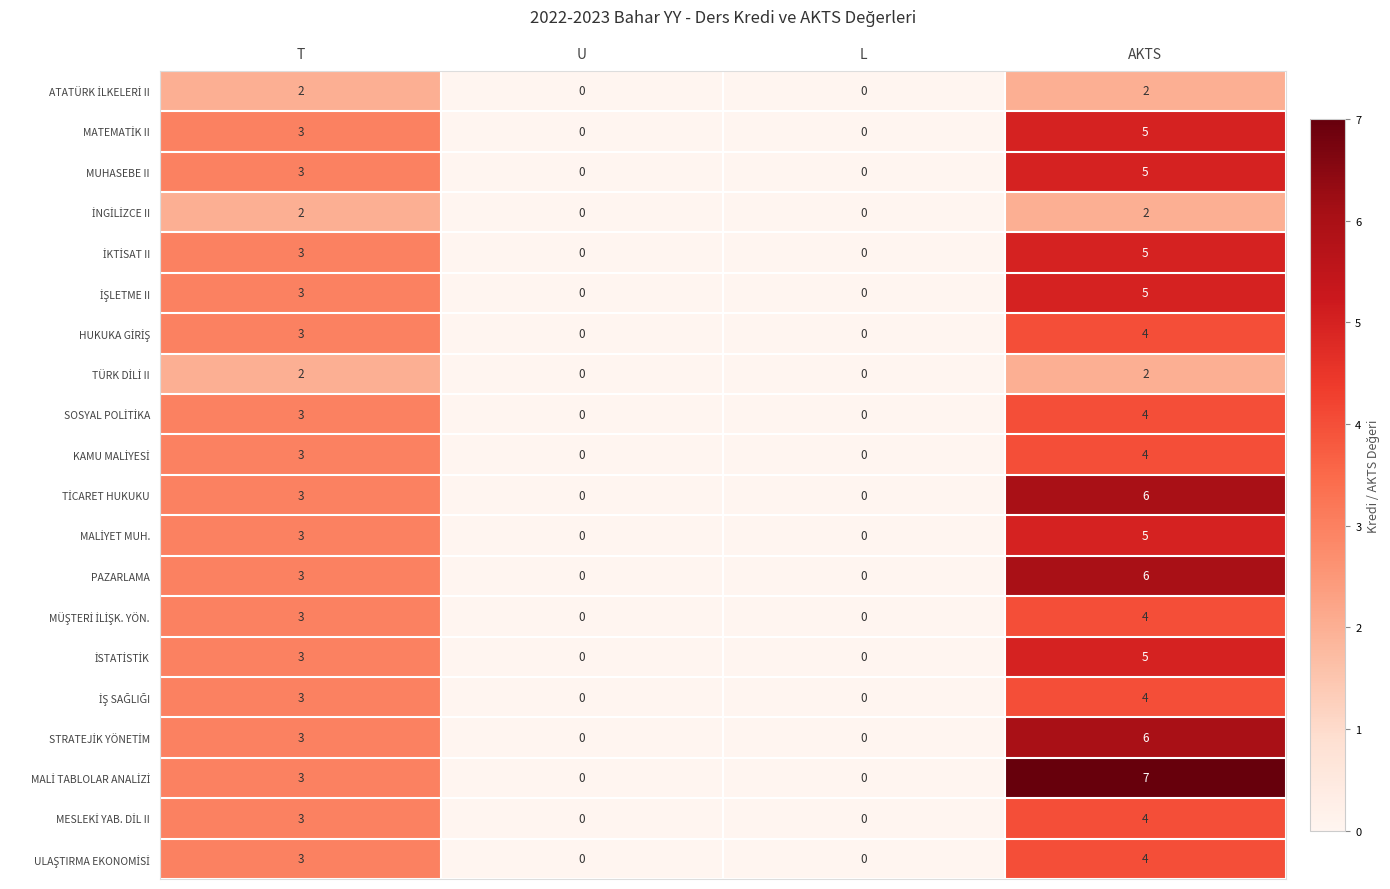

What is the maximum value shown in the chart?

7